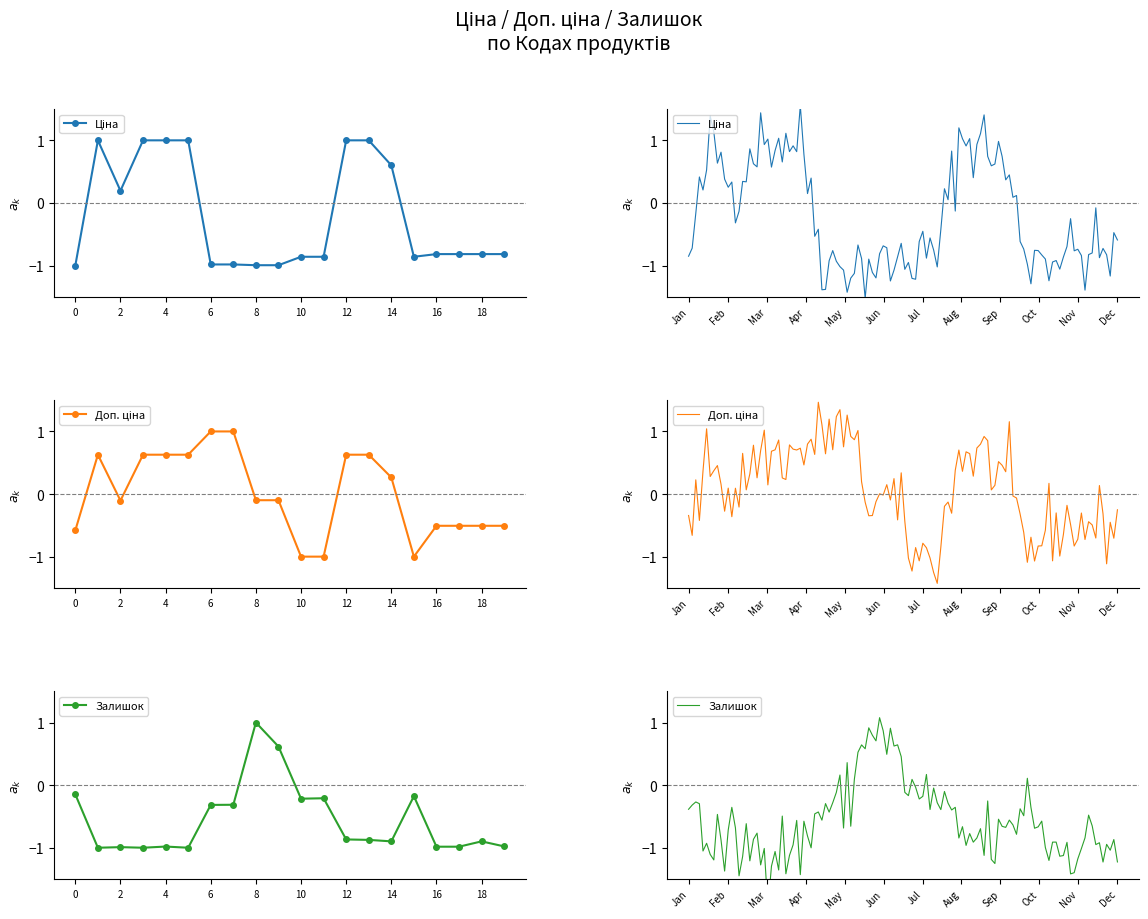

After their last crossing, which series has the higher values: Залишок or Доп. ціна?

Доп. ціна